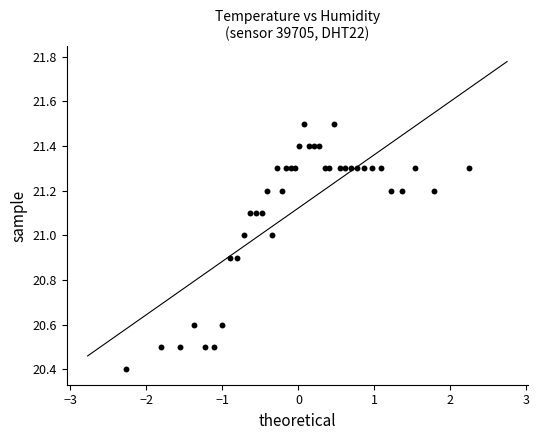

What Y value in the scatter plot is closest to 20?

20.4